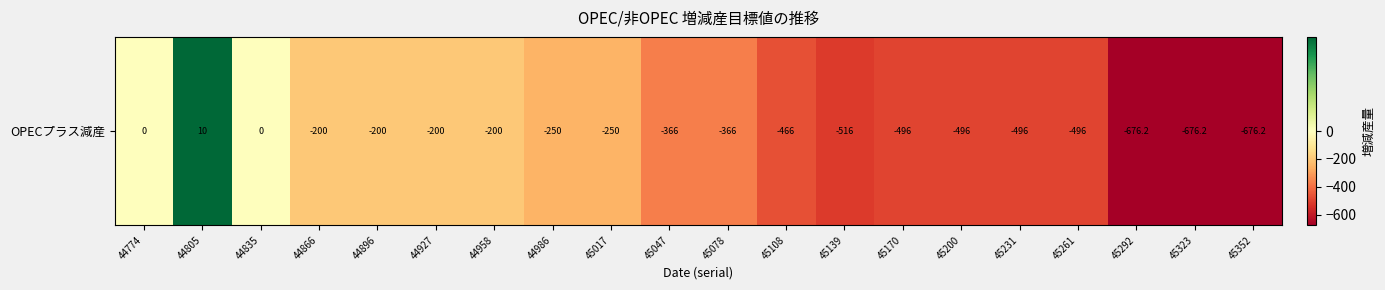

Reading left to right, list all the values displayed in this chart.

0.0	10.0	0.0	-200.0	-200.0	-200.0	-200.0	-250.0	-250.0	-366.0	-366.0	-466.0	-516.0	-496.0	-496.0	-496.0	-496.0	-676.2	-676.2	-676.2